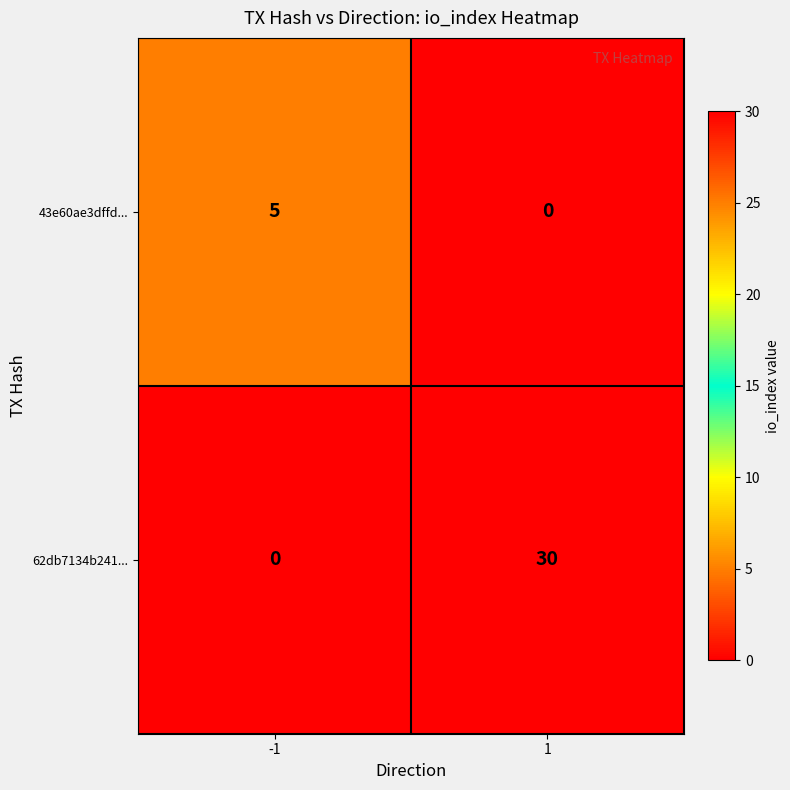

Reading left to right, what are all the values shown in this chart?

43e60ae3dffd...: -1=5	1=0
62db7134b241...: -1=0	1=30